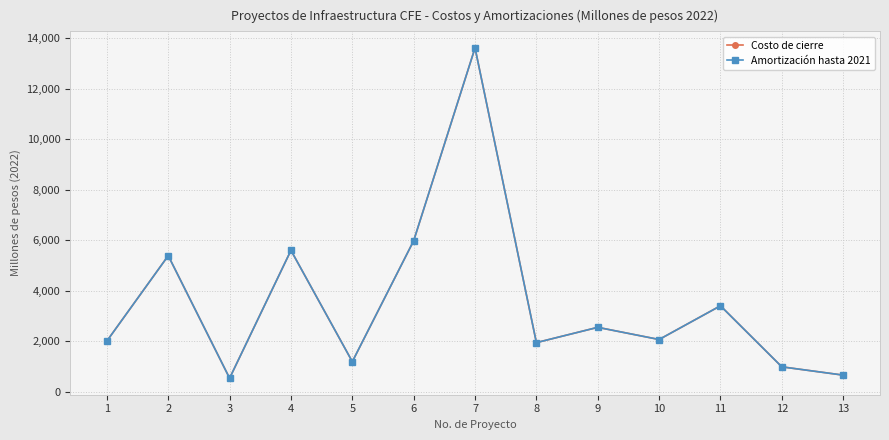

Which series has the widest spread of values?

Costo de cierre